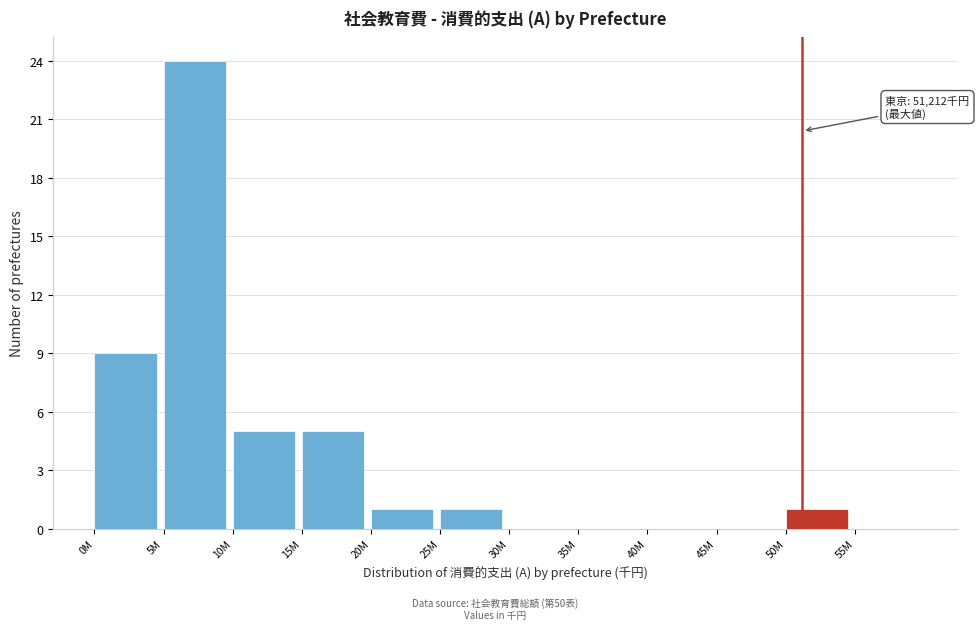

Reading left to right, list all the values displayed in this chart.

0M=9	5M=24	10M=5	15M=5	20M=1	25M=1	30M=0	35M=0	40M=0	45M=0	50M=1	55M=0